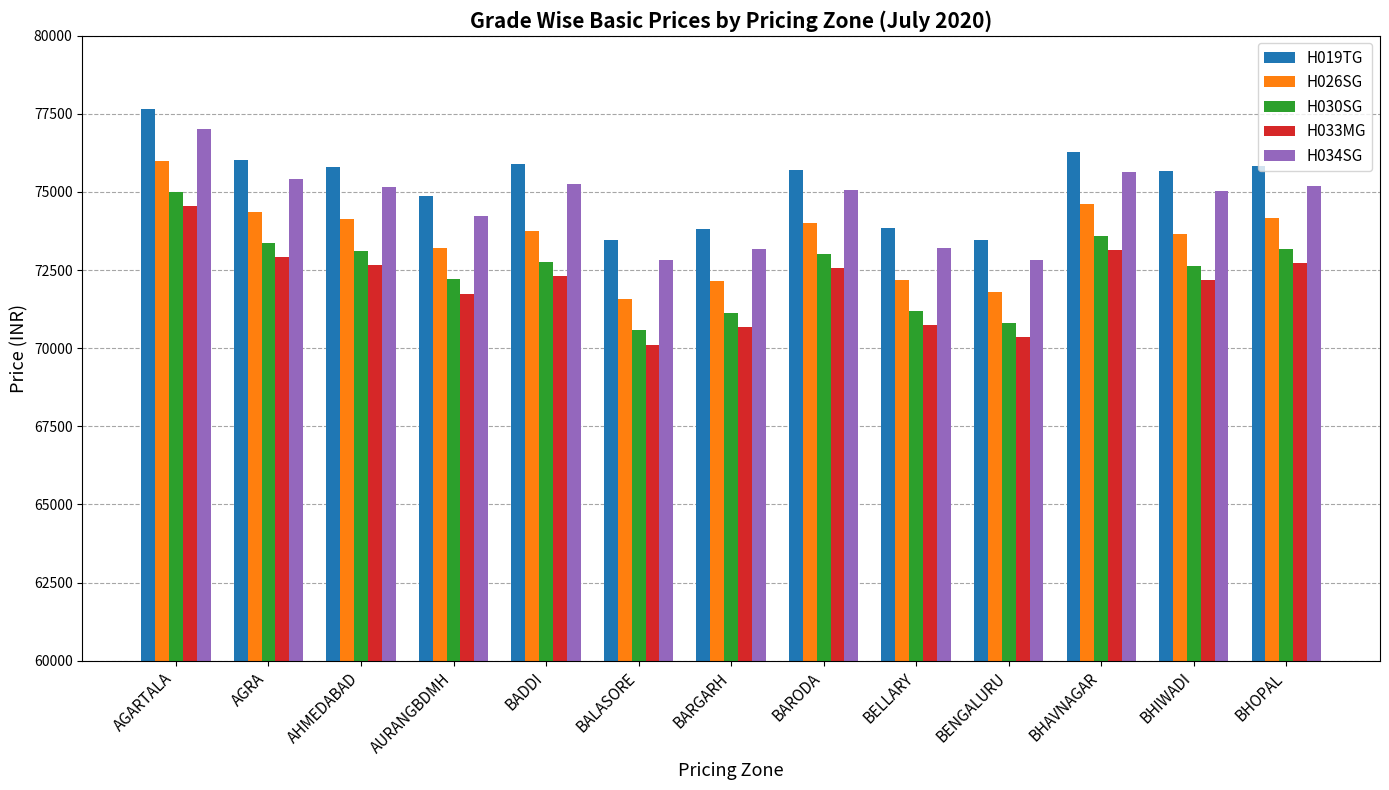

What is the average value of the H026SG series?

73505